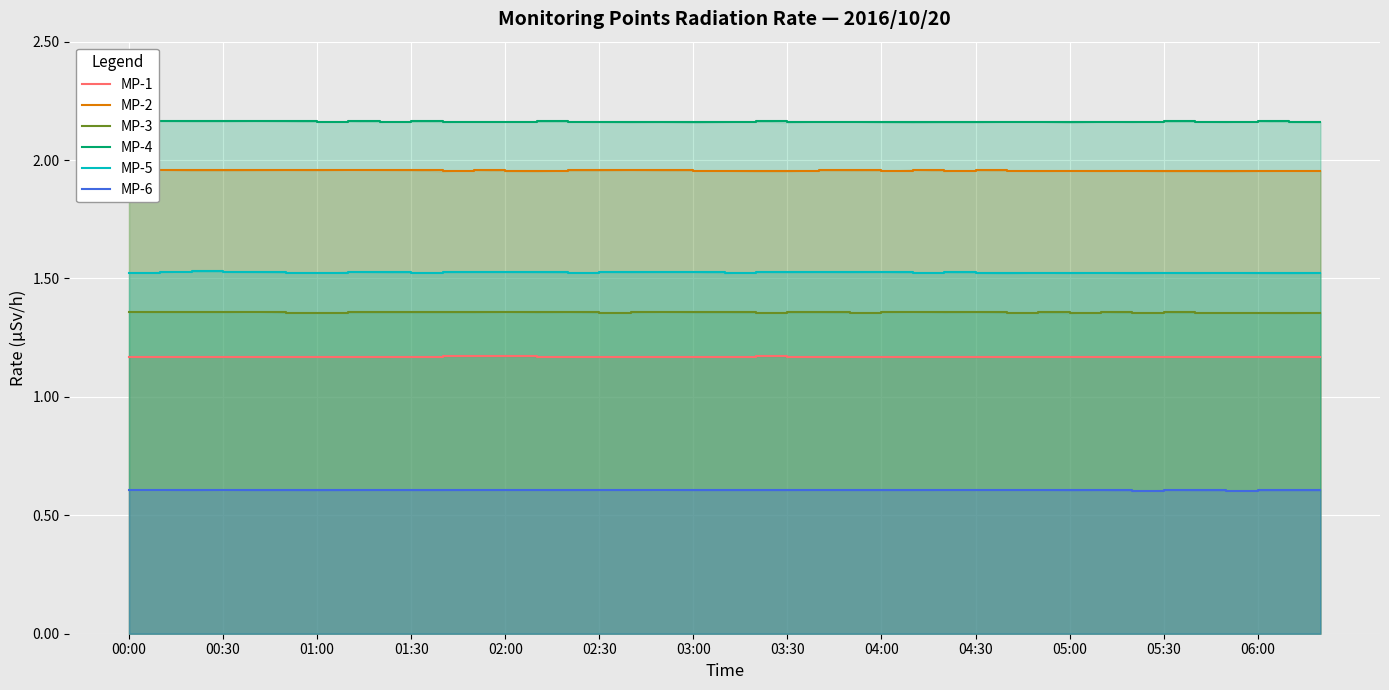

Which series has the largest total across all categories?

MP-4